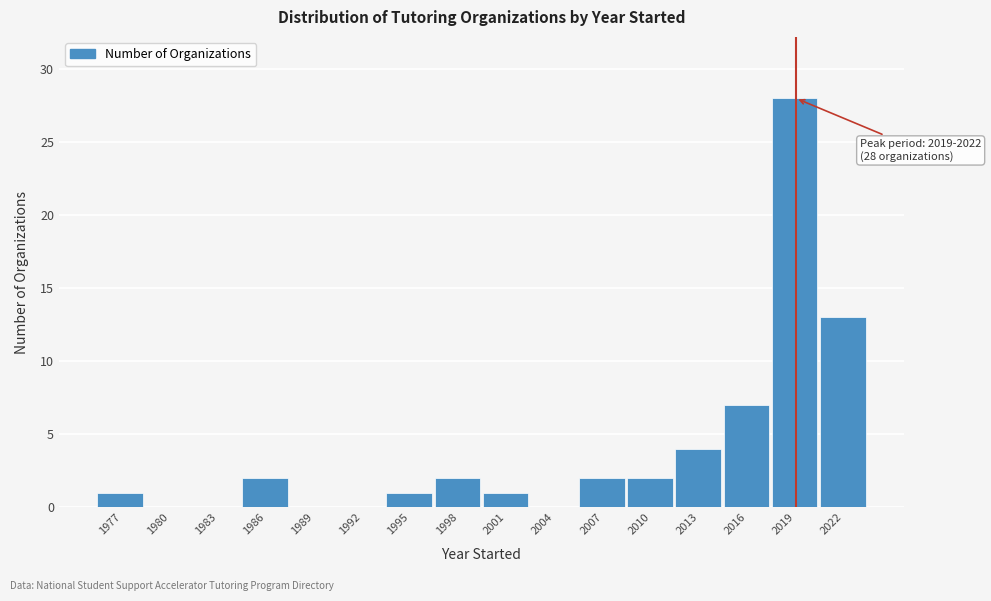

Reading left to right, transcribe all the data shown in this chart.

1977=1	1980=0	1983=0	1986=2	1989=0	1992=0	1995=1	1998=2	2001=1	2004=0	2007=2	2010=2	2013=4	2016=7	2019=28	2022=13